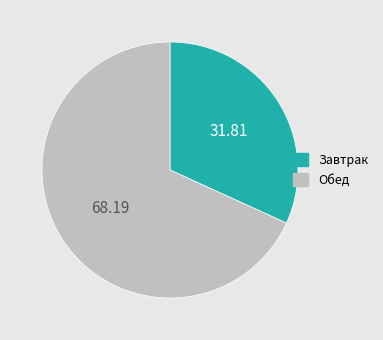

Which category has the smallest portion of the pie?

Завтрак